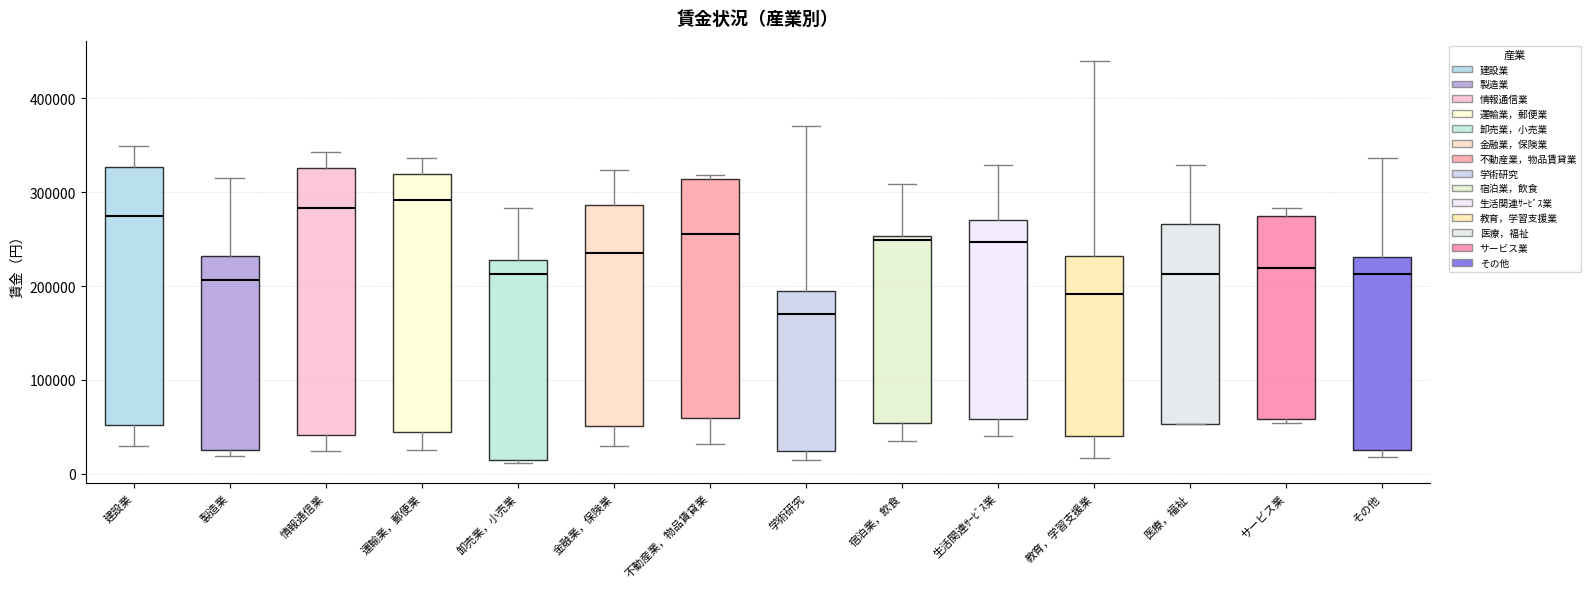

Reading left to right, transcribe this box plot: for each box, give where its median line is, the range the box spans, and where its two whiskers end, as read against the y-axis. The values are not printed on the chart, so give them approximately, as read against the axis.

建設業: median 270000, box 50000 to 330000, whiskers 30000 to 350000
製造業: median 210000, box 30000 to 230000, whiskers 20000 to 320000
情報通信業: median 280000, box 40000 to 330000, whiskers 20000 to 340000
運輸業，郵便業: median 290000, box 50000 to 320000, whiskers 30000 to 340000
卸売業，小売業: median 210000, box 10000 to 230000, whiskers 10000 to 280000
金融業，保険業: median 230000, box 50000 to 290000, whiskers 30000 to 320000
不動産業，物品賃貸業: median 250000, box 60000 to 310000, whiskers 30000 to 320000
学術研究: median 170000, box 20000 to 200000, whiskers 20000 (just below the box's lower edge) to 370000
宿泊業，飲食: median 250000 (just below the box's upper edge), box 50000 to 250000, whiskers 40000 to 310000
生活関連ｻｰﾋﾞｽ業: median 250000, box 60000 to 270000, whiskers 40000 to 330000
教育，学習支援業: median 190000, box 40000 to 230000, whiskers 20000 to 440000
医療，福祉: median 210000, box 50000 to 270000, whiskers 50000 to 330000
サービス業: median 220000, box 60000 to 270000, whiskers 50000 to 280000
その他: median 210000, box 20000 to 230000, whiskers 20000 (just below the box's lower edge) to 340000